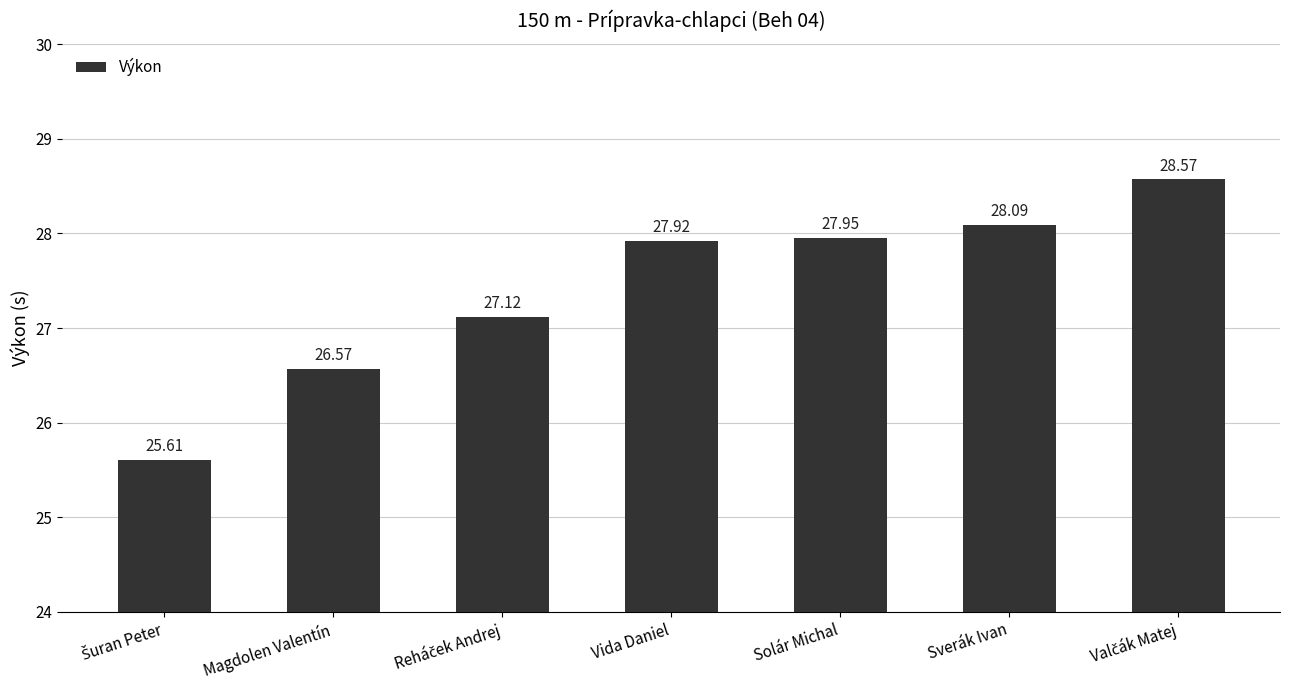

What position from the right is Magdolen Valentín?

6